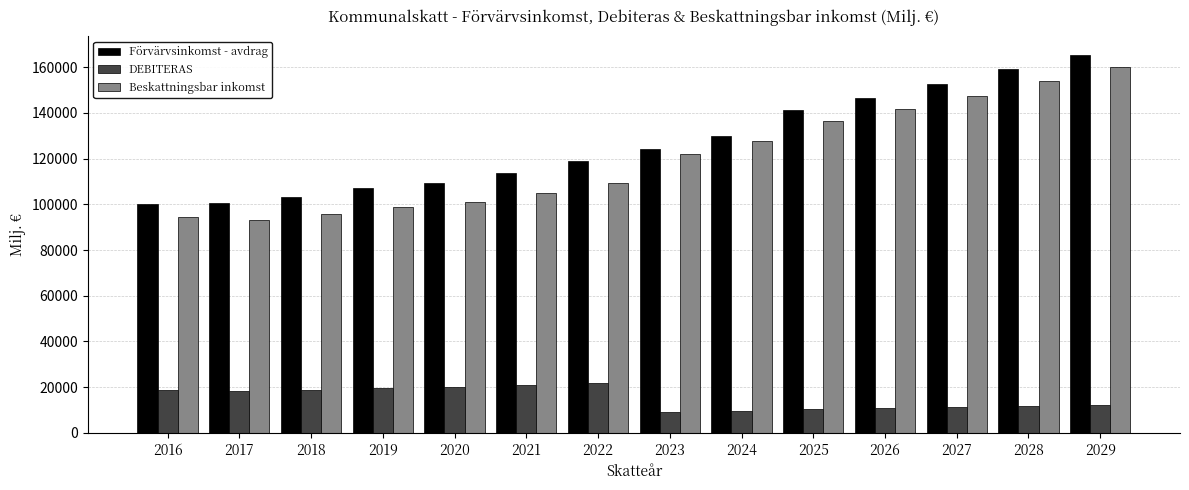

Which series has the widest spread of values?

Beskattningsbar inkomst